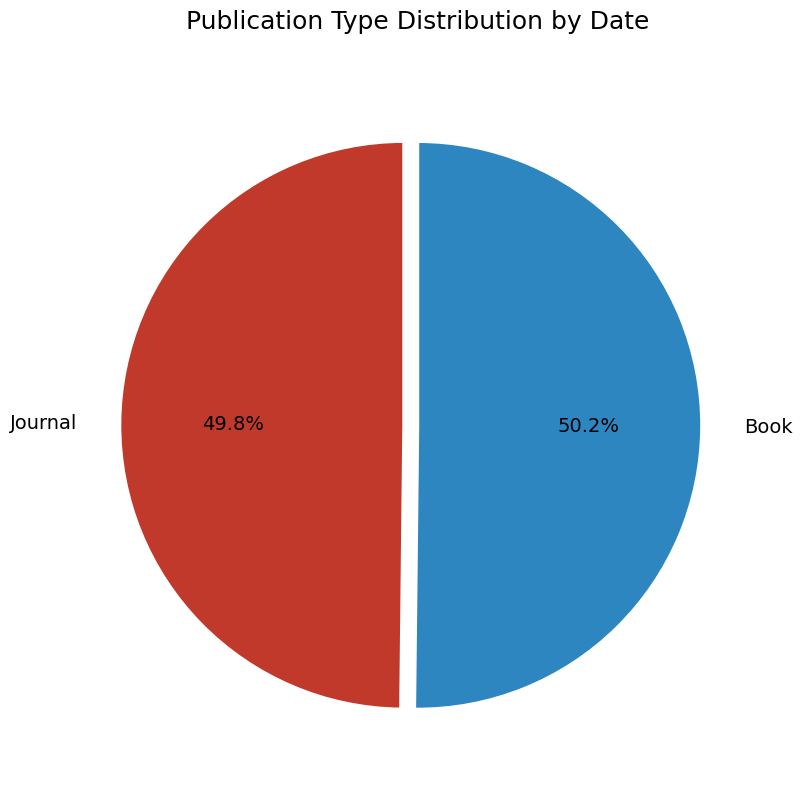

Does any single category account for the majority?

Yes